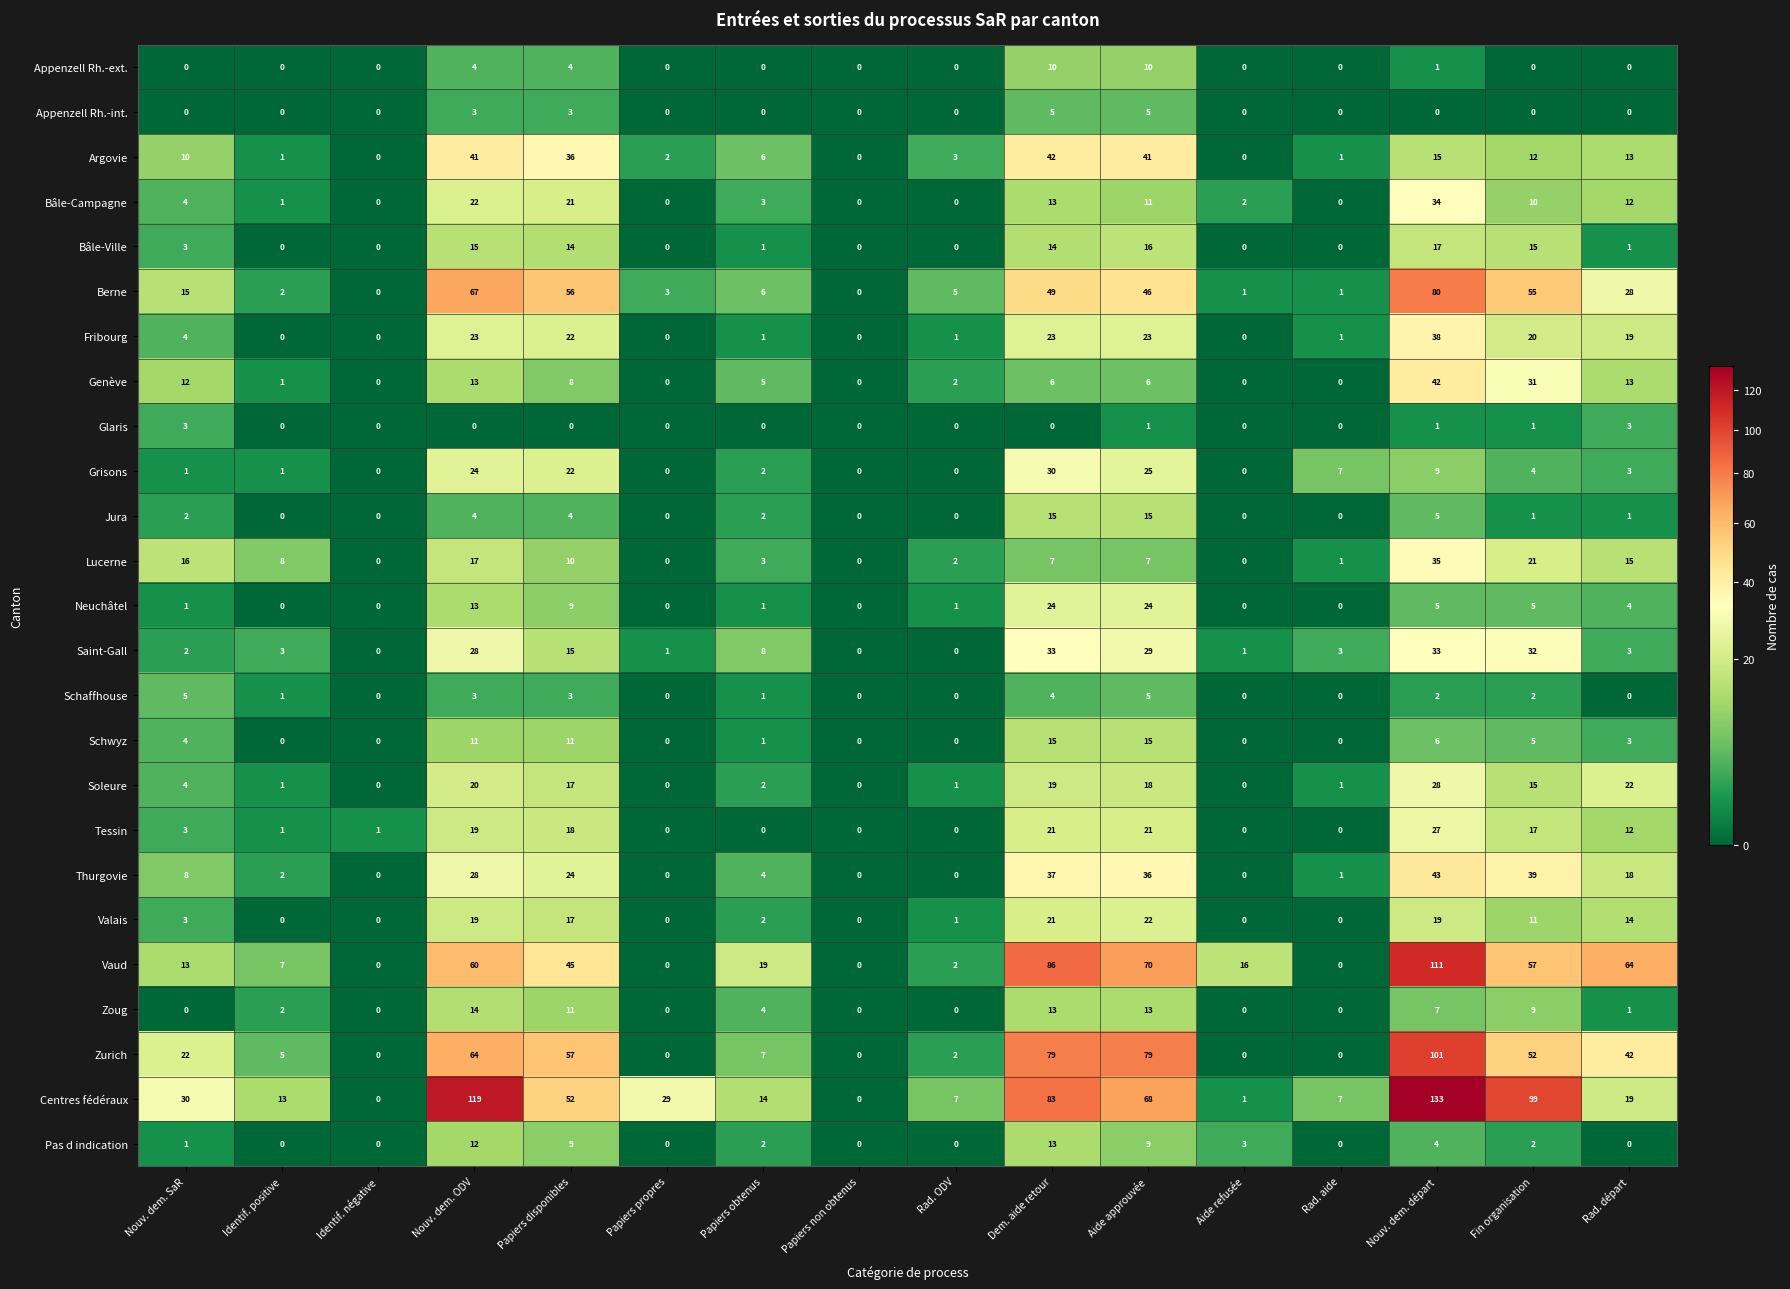

What is the average value of the Schwyz series?

4